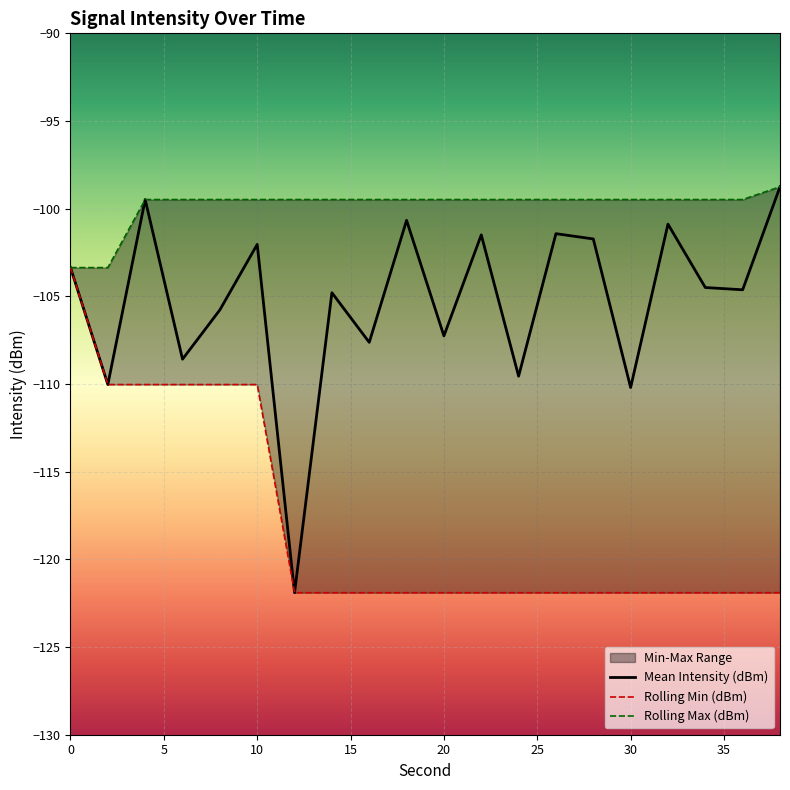

The Mean Intensity (dBm) series shows -110.2 at 30. True or false?

True